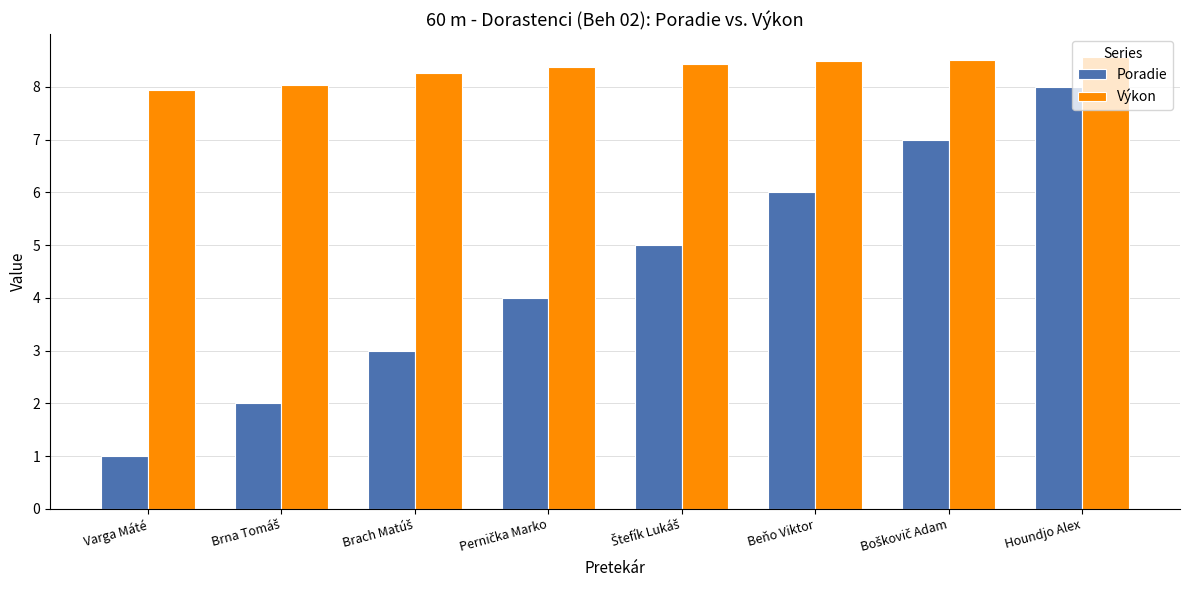

At which category is the sum across all series the highest?

Houndjo Alex